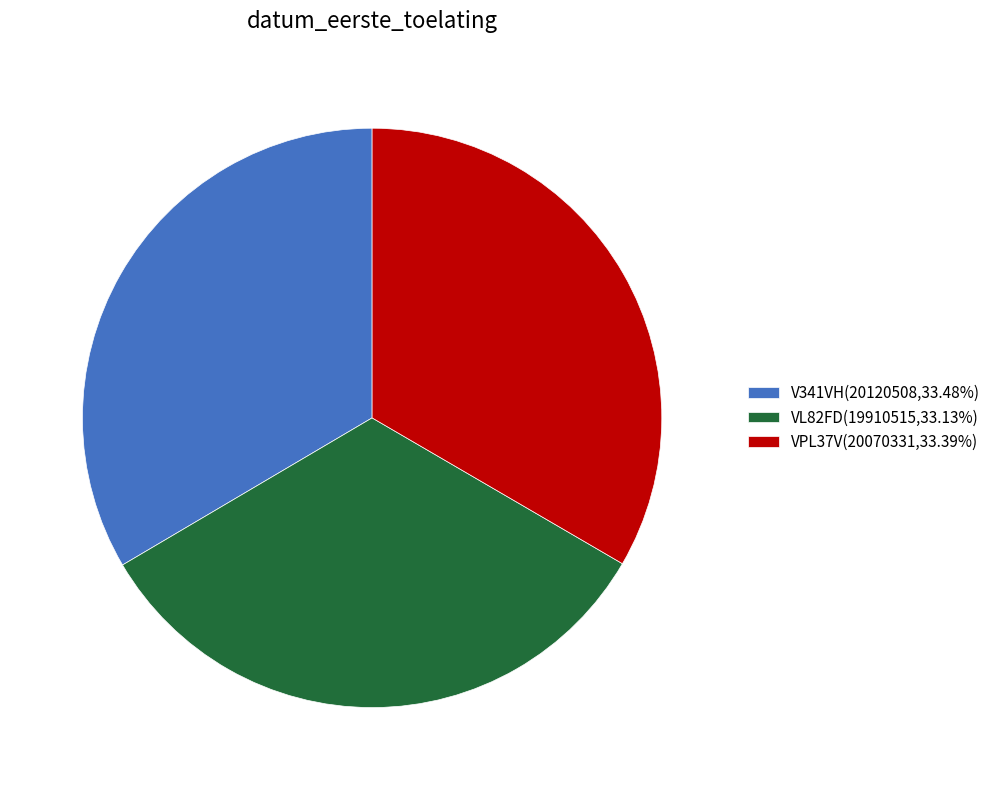

The VL82FD slice represents 25% of the pie. True or false?

False